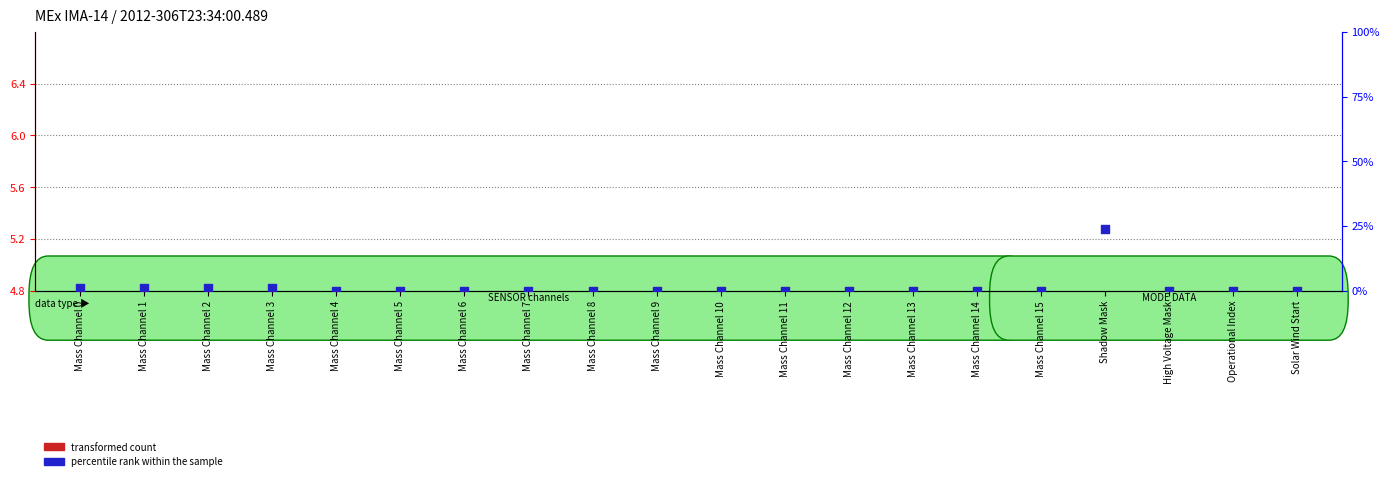

At which category is the sum across all series the highest?

Shadow Mask